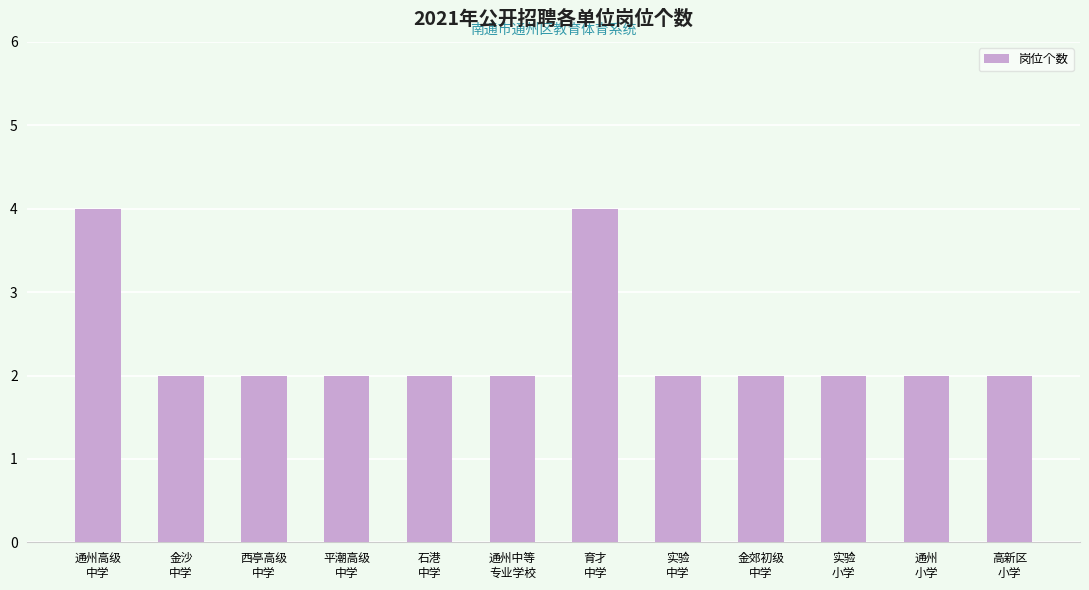

Which has a higher value, 育才
中学 or 西亭高级
中学?

育才
中学